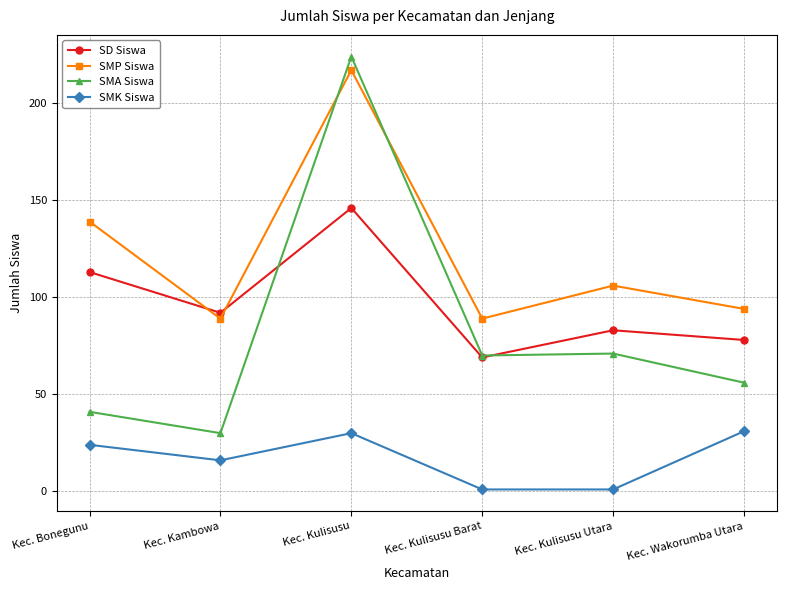

What is the label of the 6th point from the left?

Kec. Wakorumba Utara